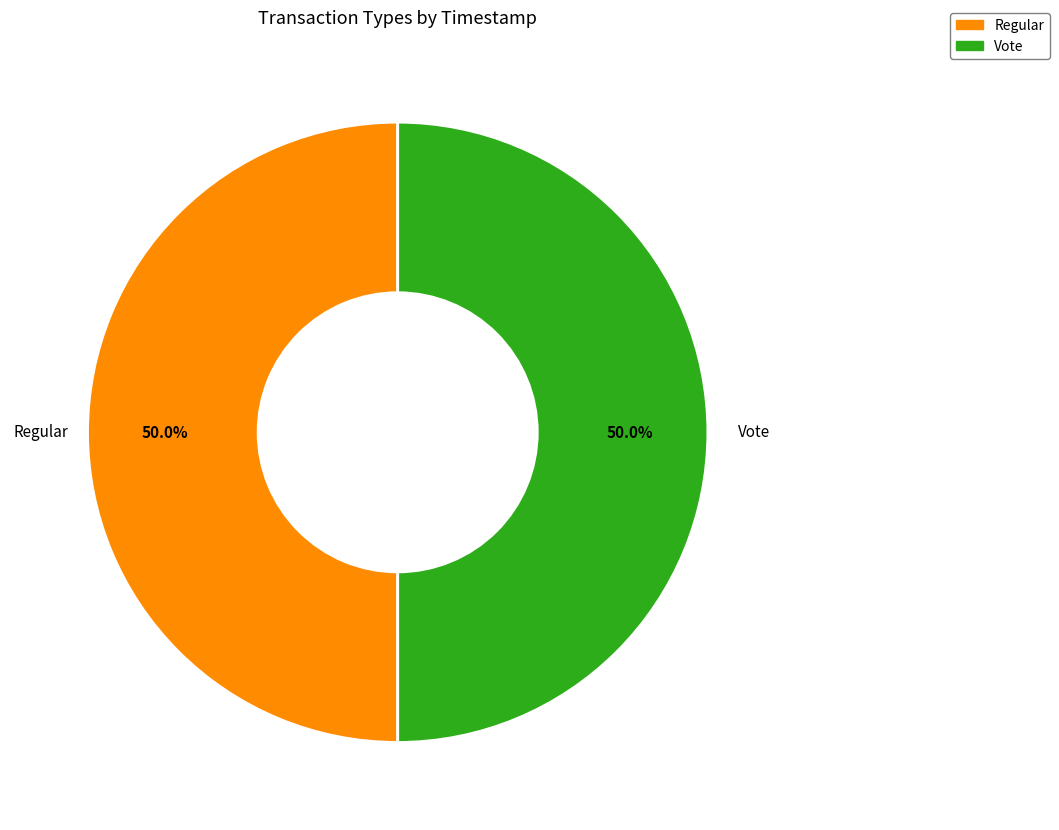

Combined, do Vote and Regular account for over 50%?

Yes